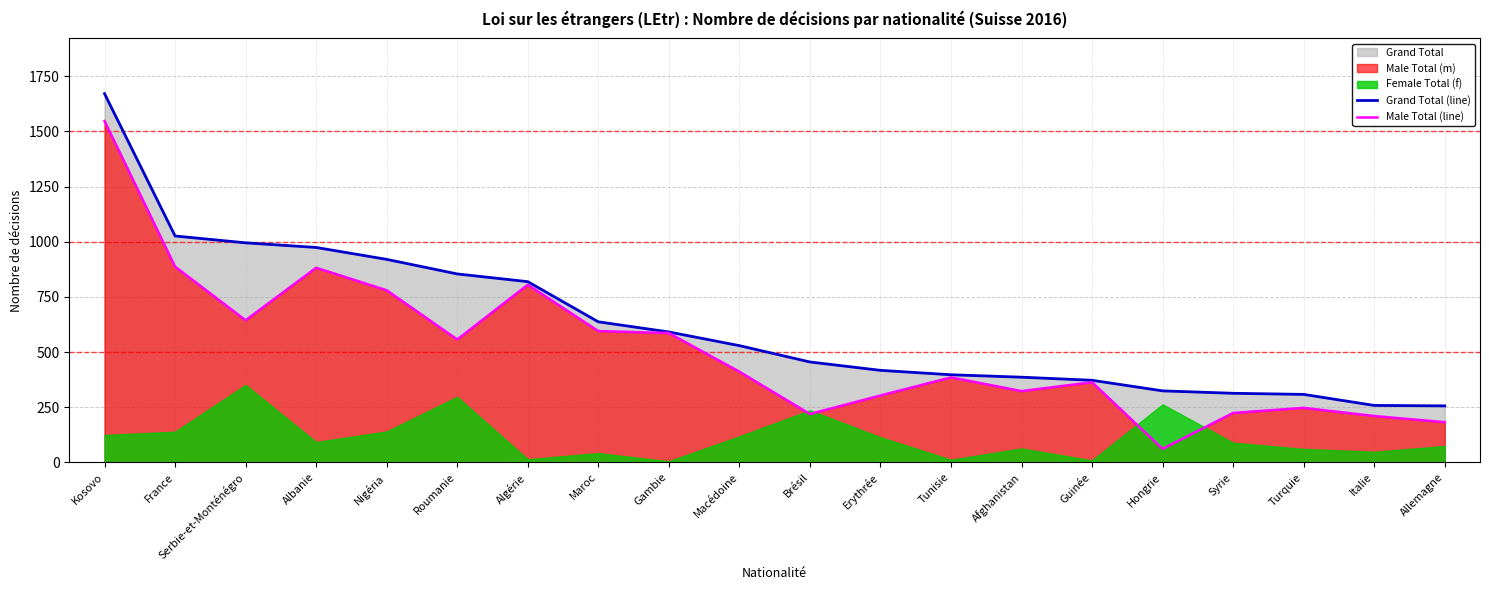

At how many categories does at least one series exceed 1152?

1